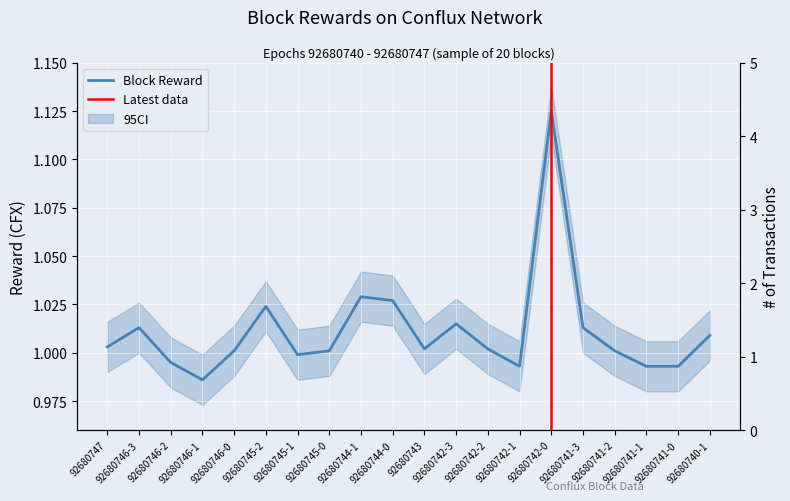

Where is the first local minimum?

92680746-1